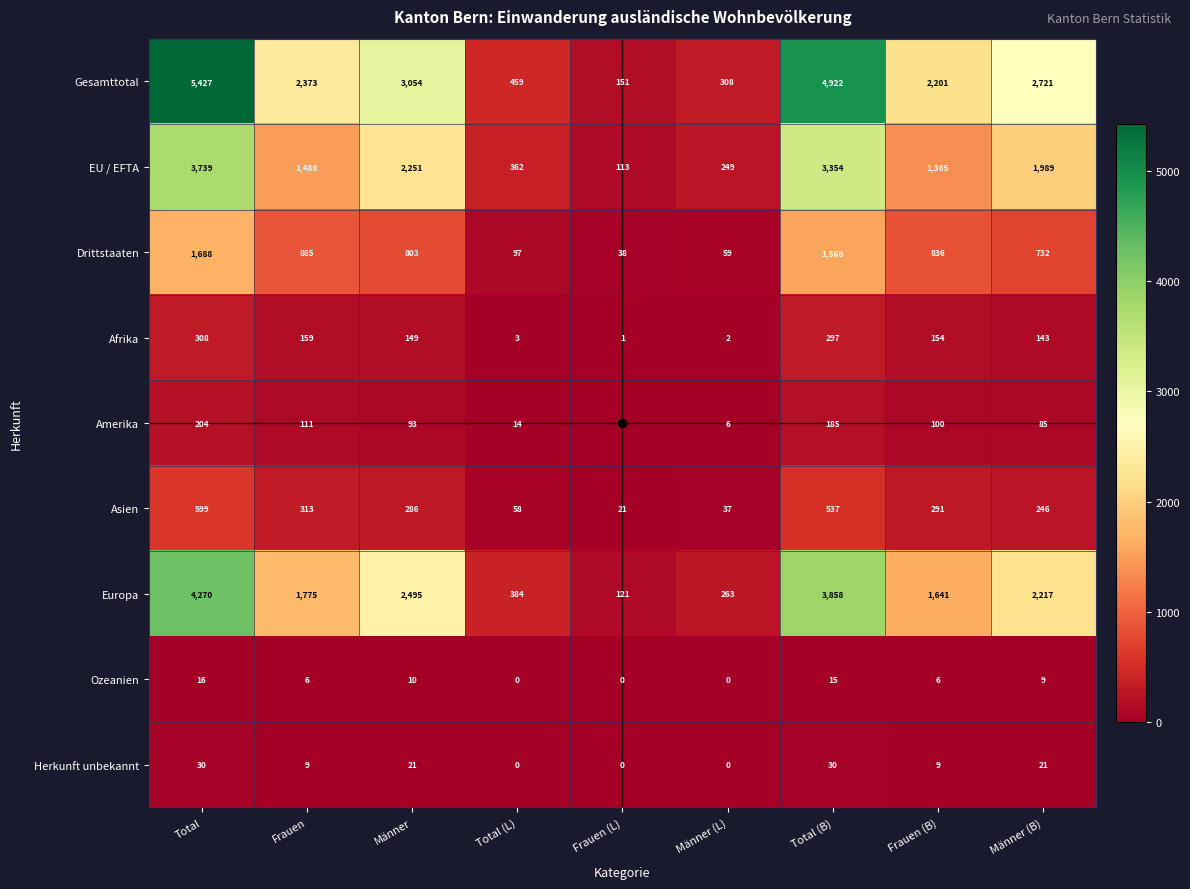

Which series changed the most between Männer (L) and Total (B)?

Gesamttotal